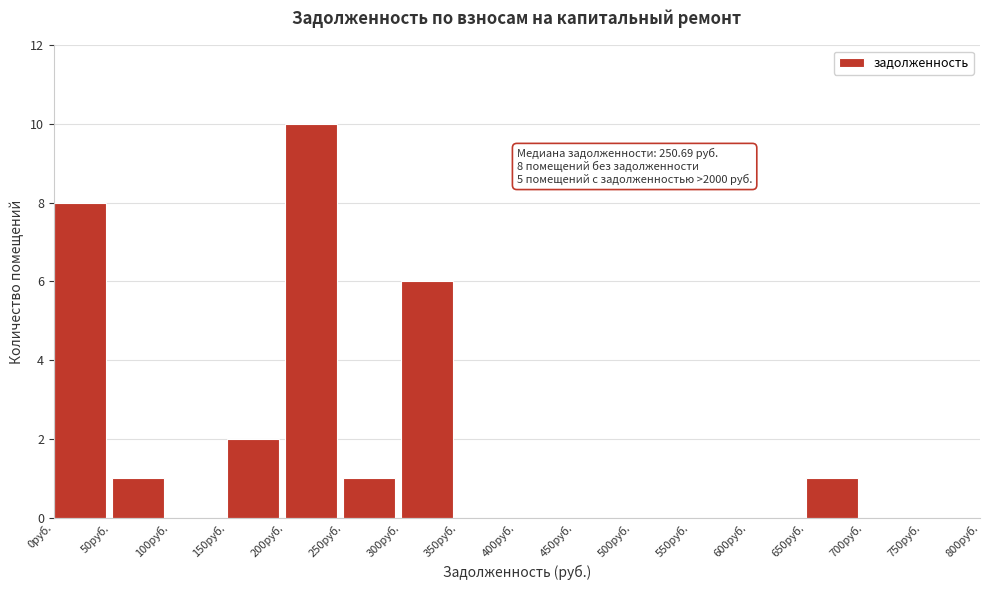

Which range on the x-axis has the tallest bar?

200 to 250